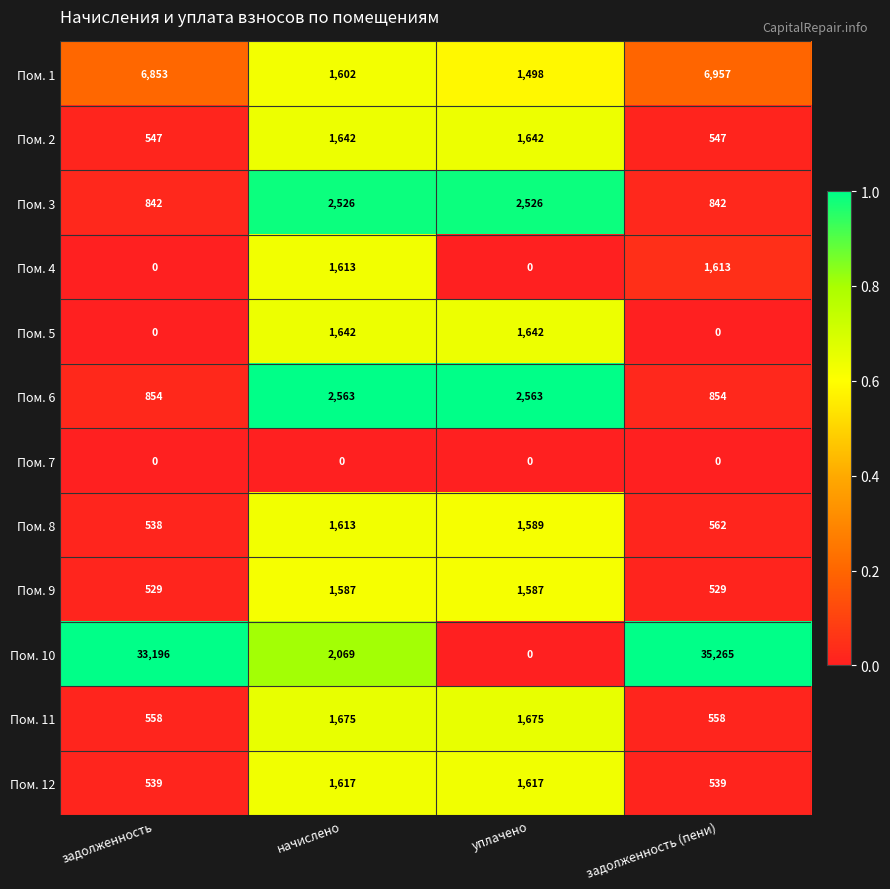

The Пом. 11 series shows 1675 at уплачено. True or false?

True